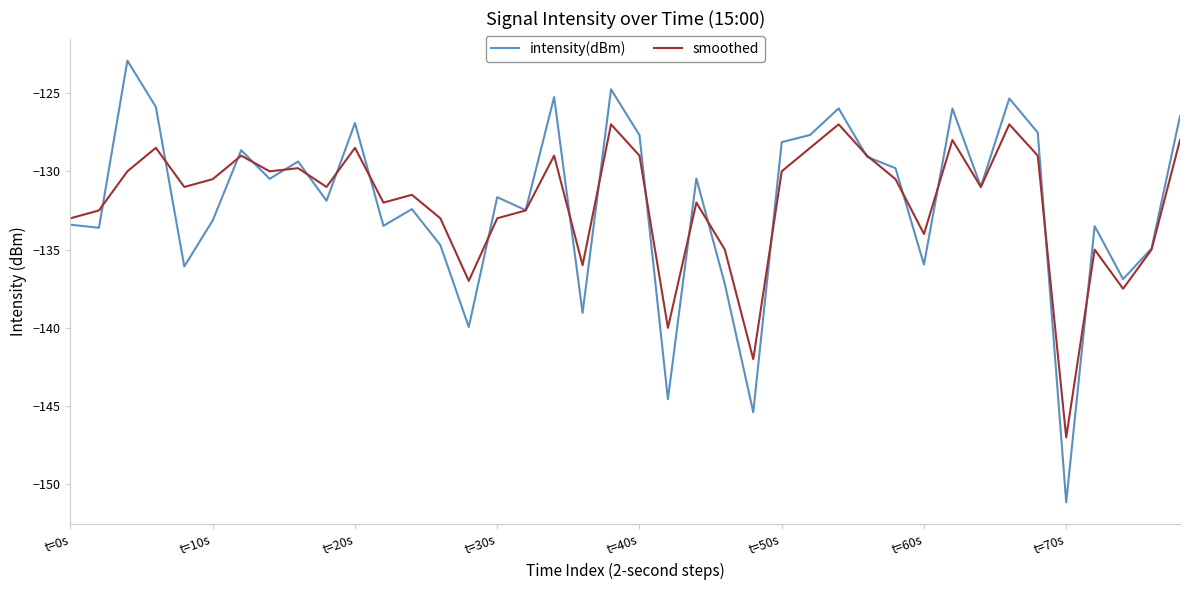

What is the minimum value shown in the chart?

-151.1